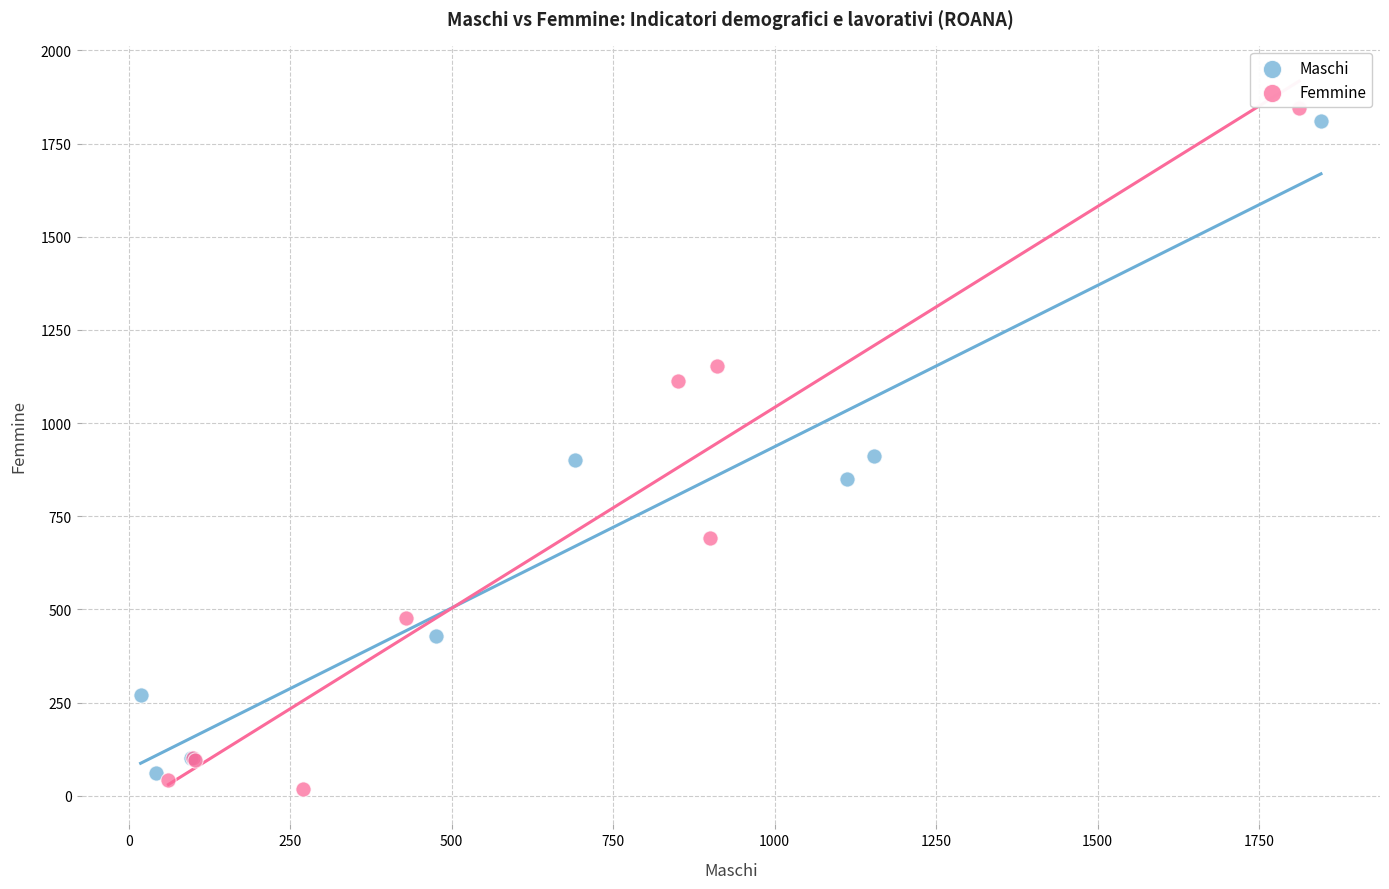

Which series has the largest Y range (max minus min)?

Femmine